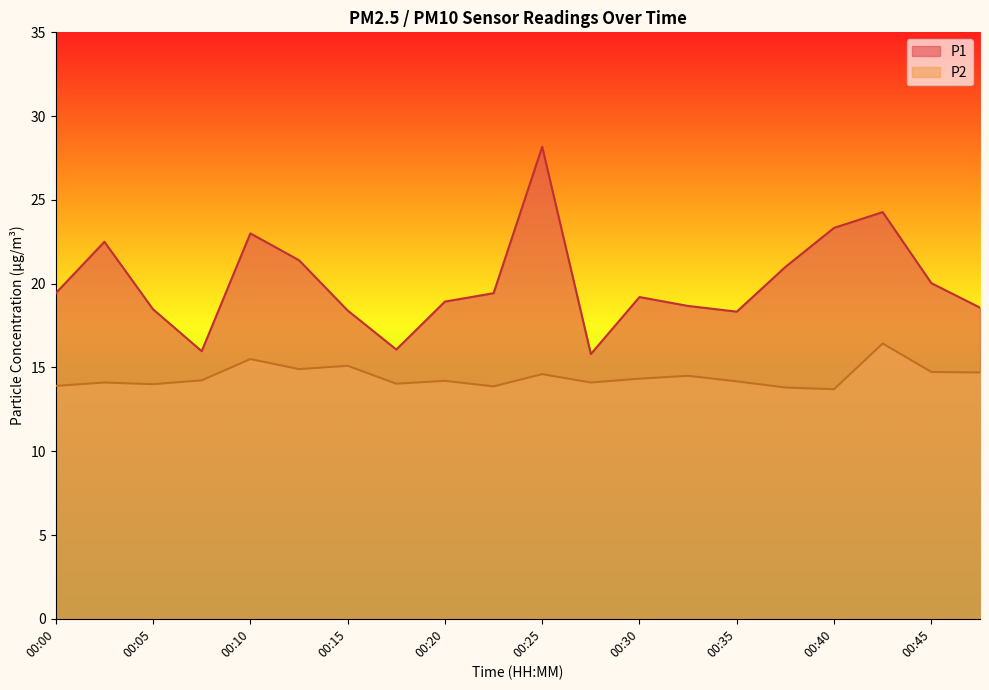

What is the difference between the maximum and minimum values in the P2 series?

2.7